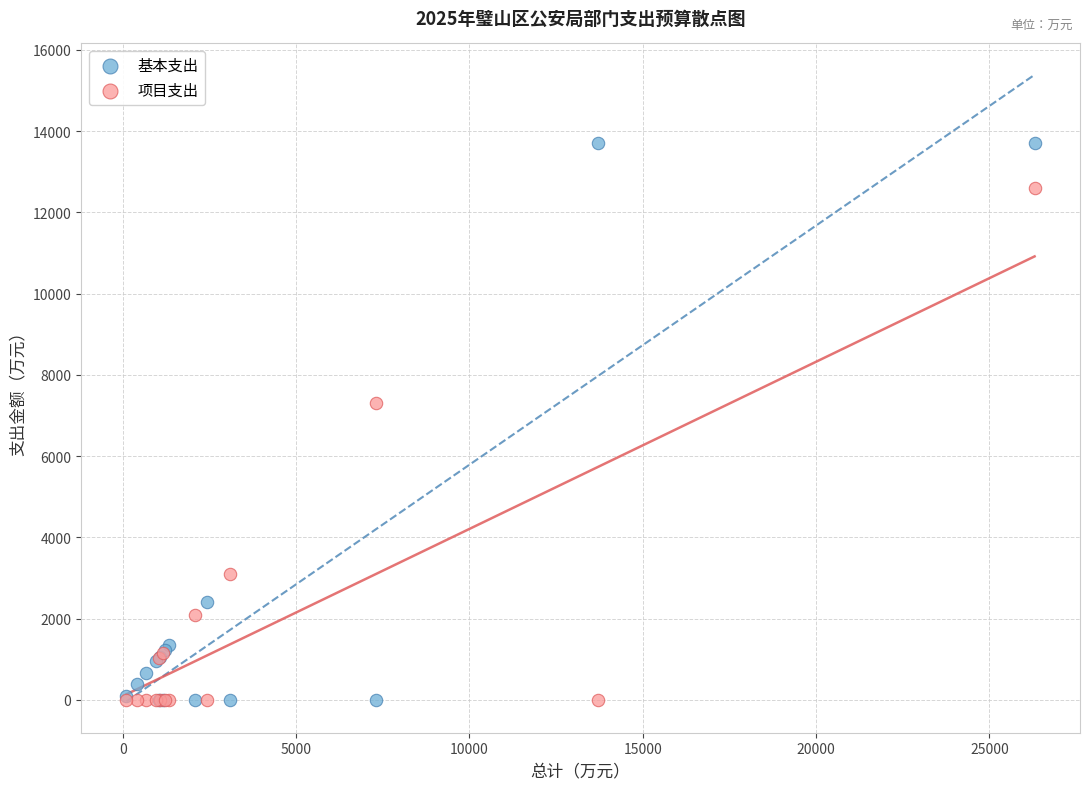

What are all the series names shown in the legend?

基本支出, 项目支出